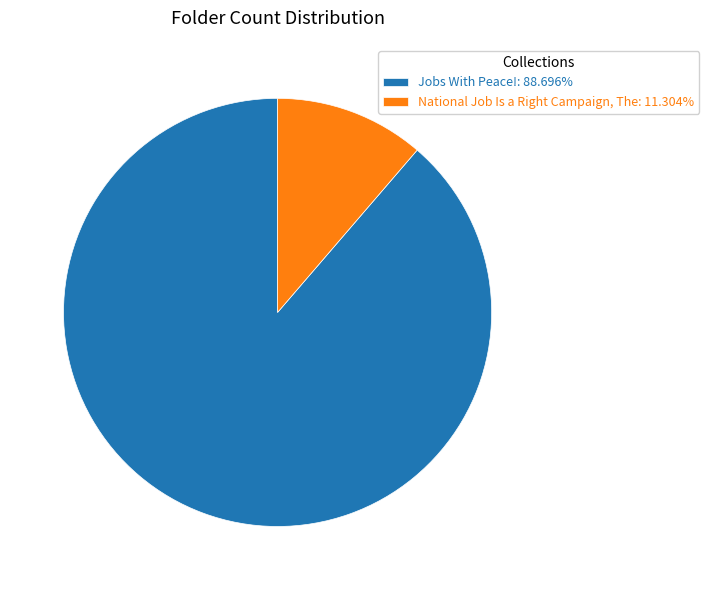

Is there a majority slice in this chart?

Yes